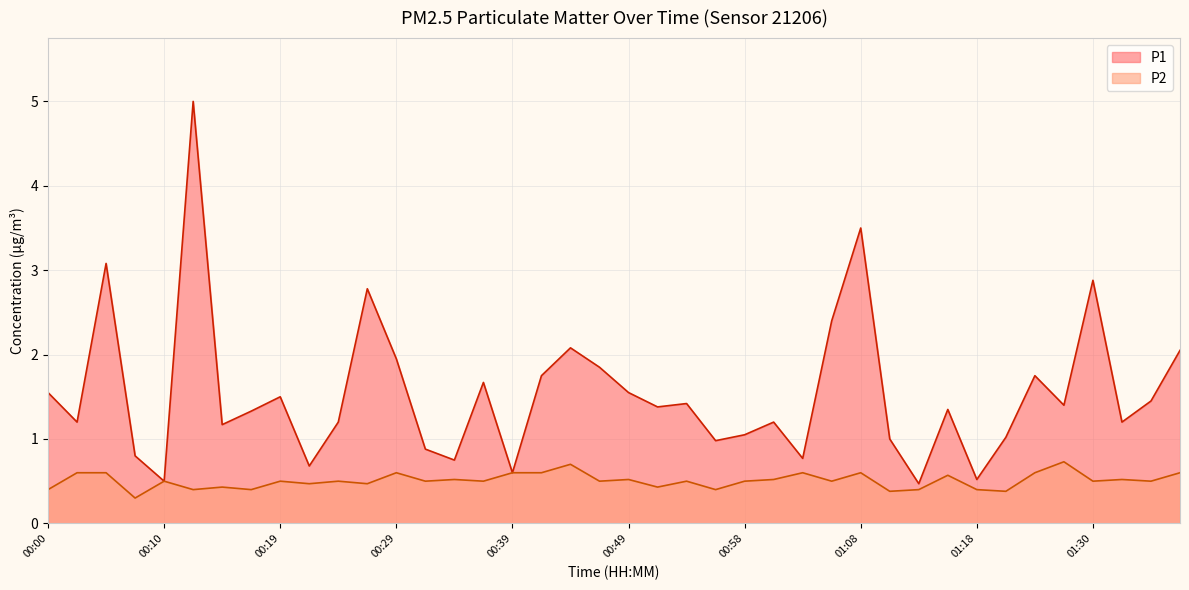

Is it true that P1 equals 0.8 at 00:02?

False